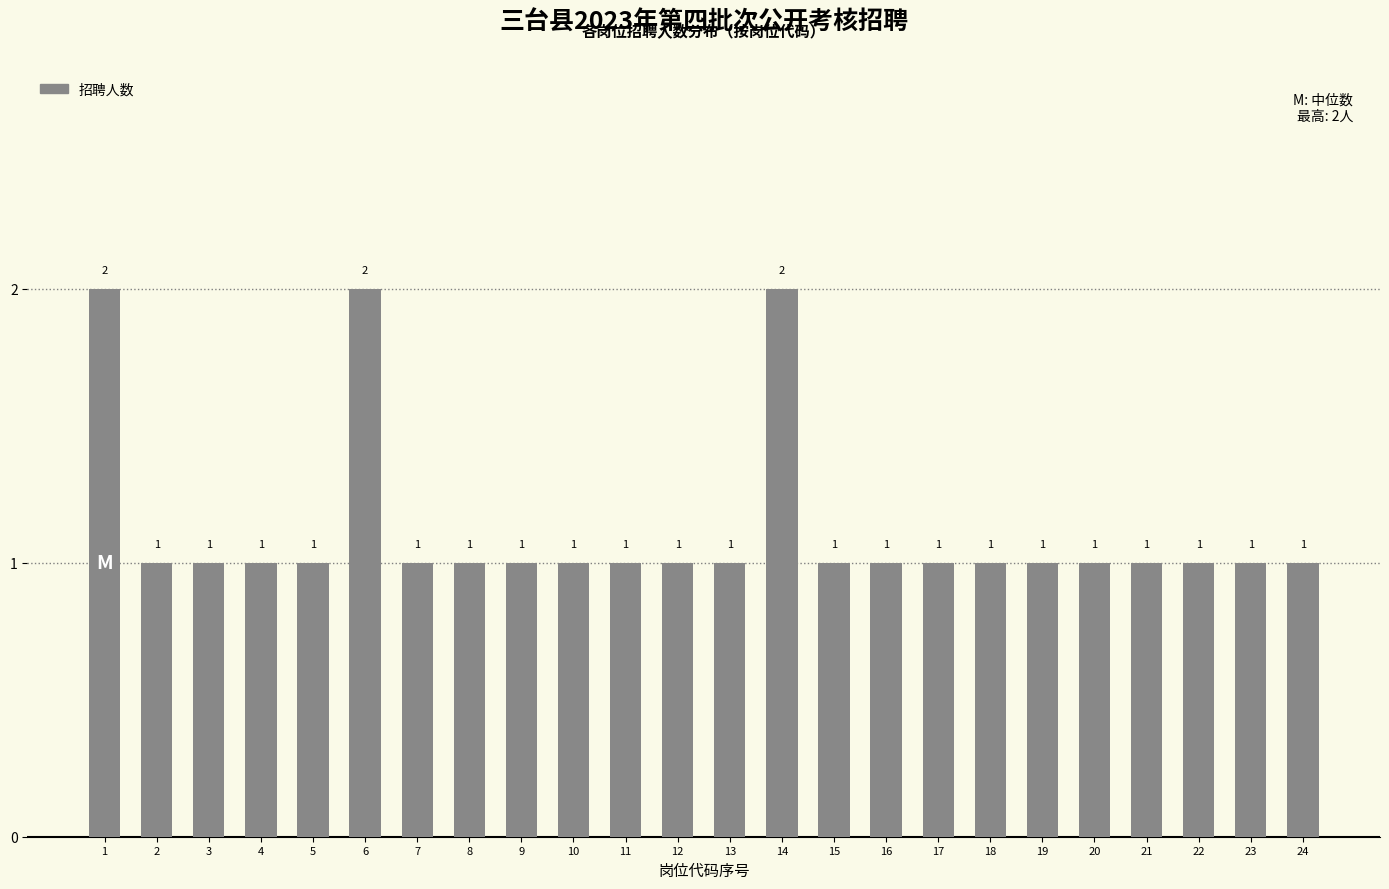

What is the value of the 8th bar from the left?

1